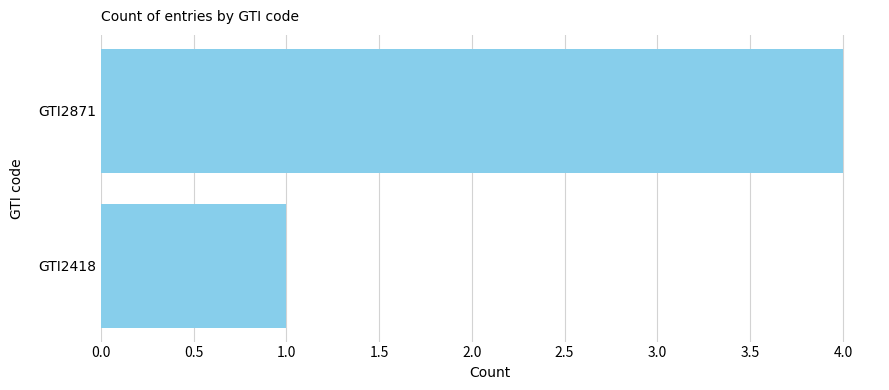

What is the maximum value shown in the chart?

4